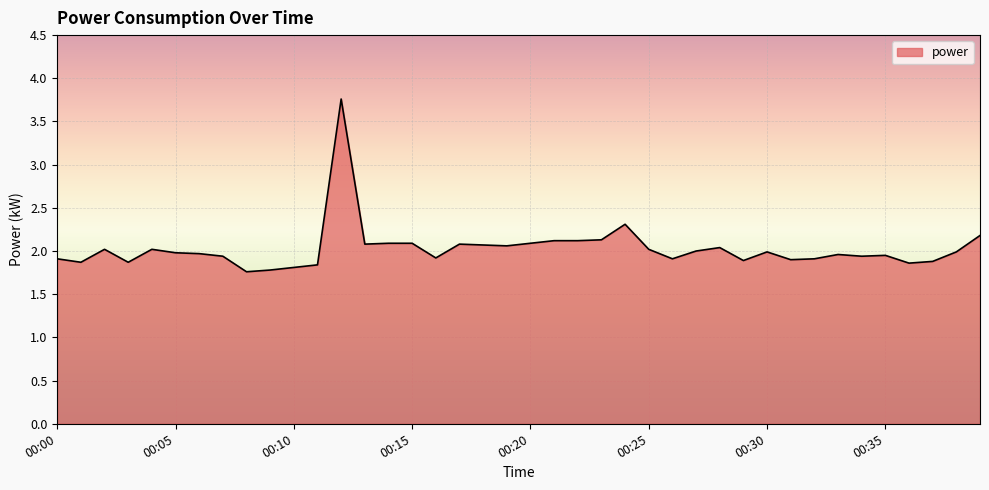

What is the difference between the maximum and minimum values?

2.0